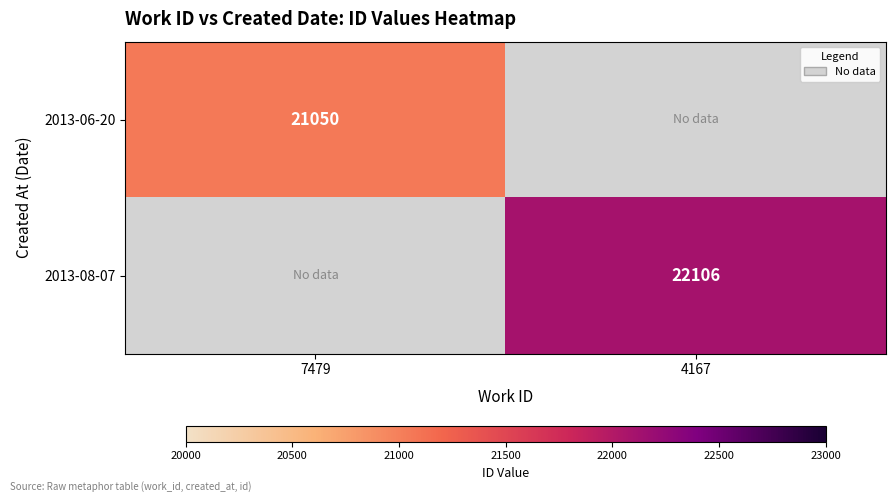

Is it true that 2013-08-07 equals 31193 at 4167?

False